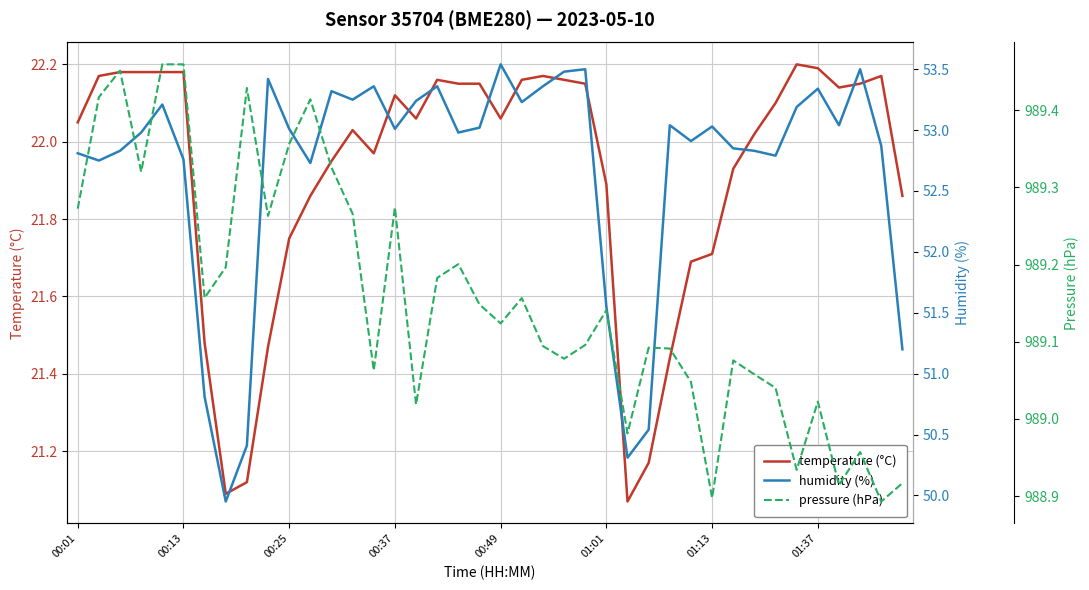

Is it true that pressure (hPa) equals 989.3 at 9?

True